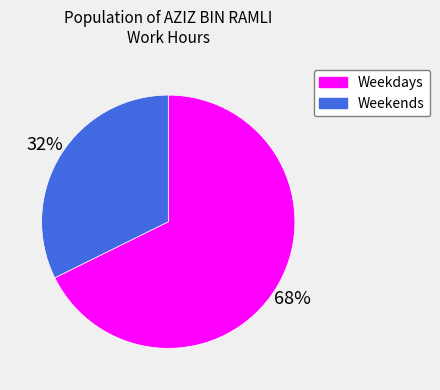

Rank the categories by value from lowest to highest.

Weekends, Weekdays